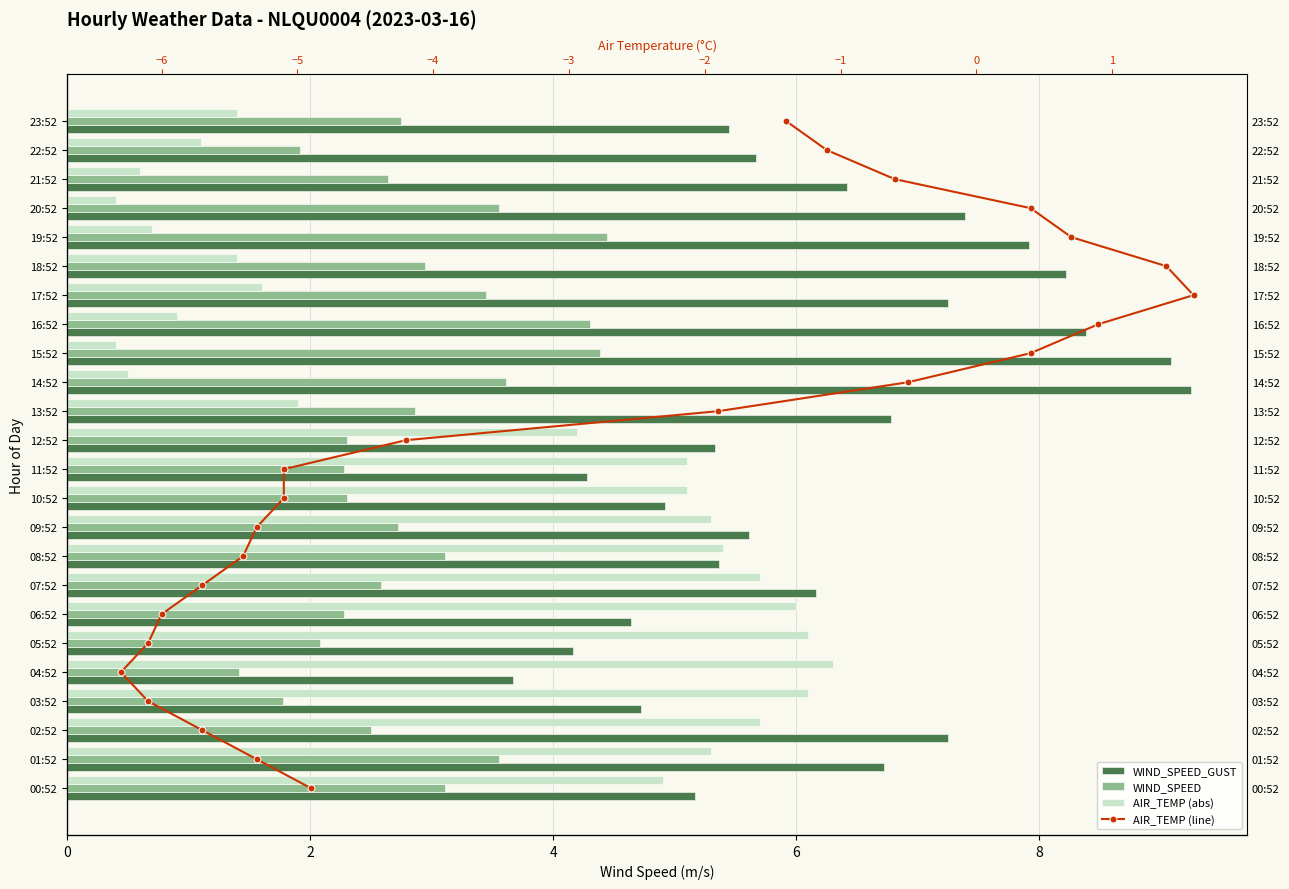

What is the value of the WIND_SPEED bar at the 17th from the left?

4.3